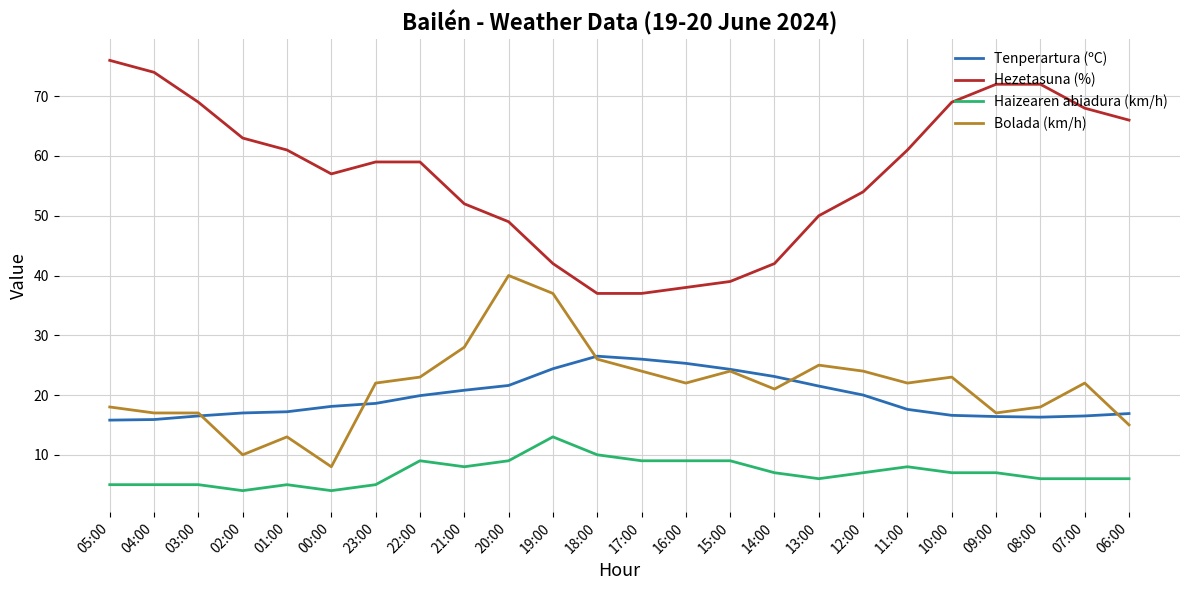

Is it true that Tenperartura (ºC) equals 4.0 at 10:00?

False